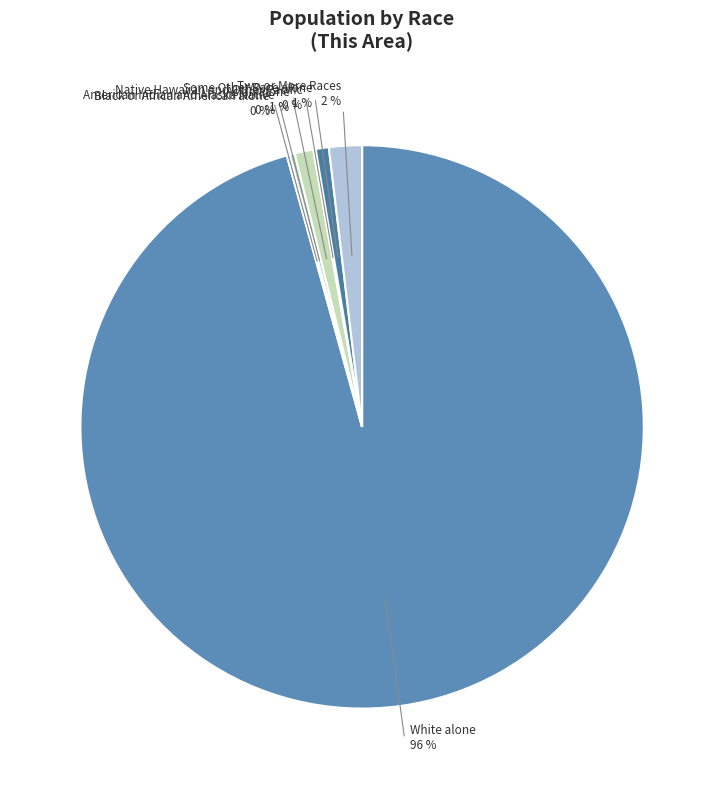

To the nearest percent, what is the difference between the largest and smallest slice percentages?

96%